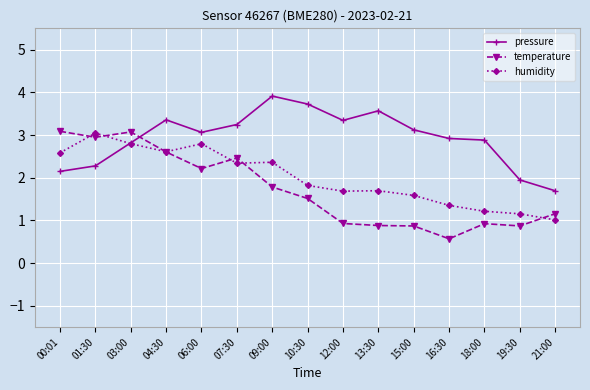

How many data points in temperature are above 1?

9